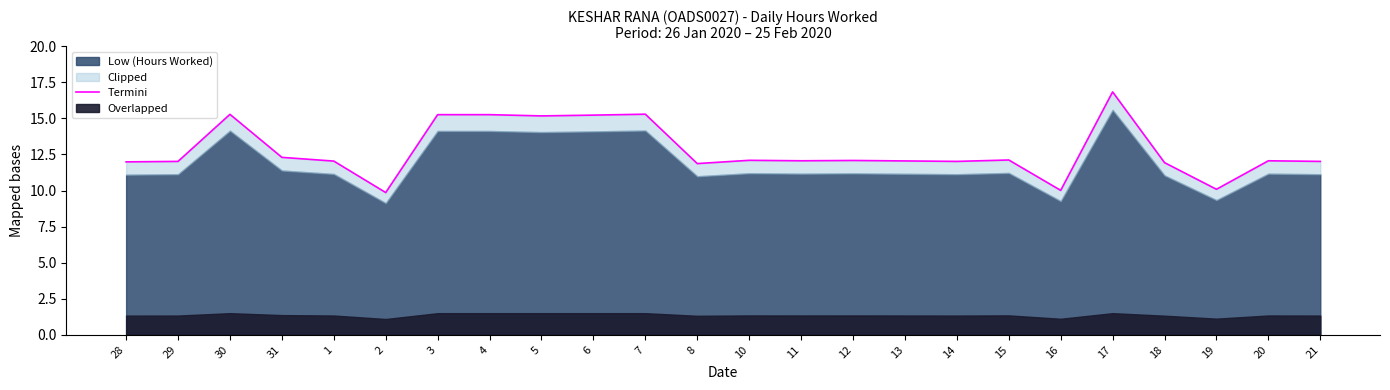

Which category has the lowest value across all series?

2